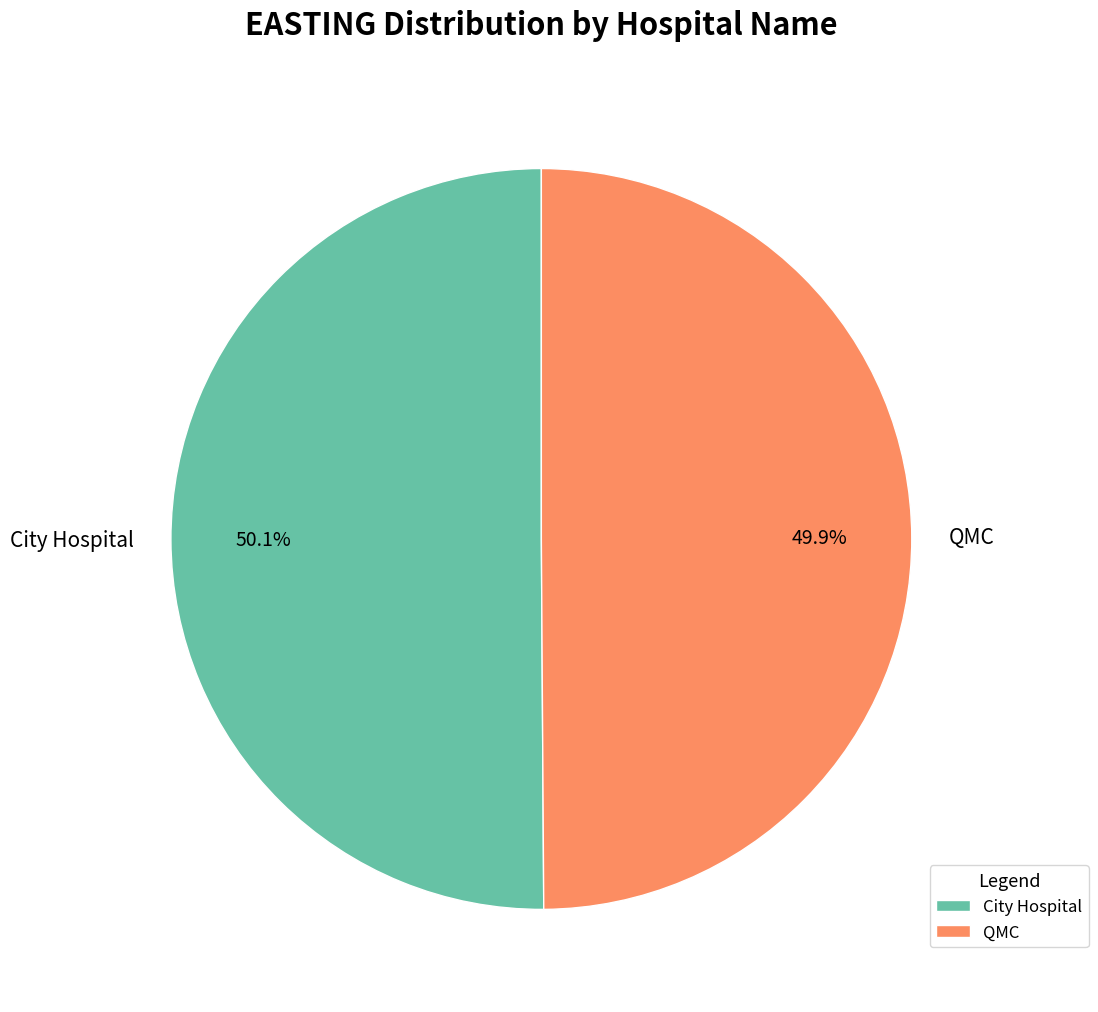

Is there any slice that represents more than half of the pie?

Yes